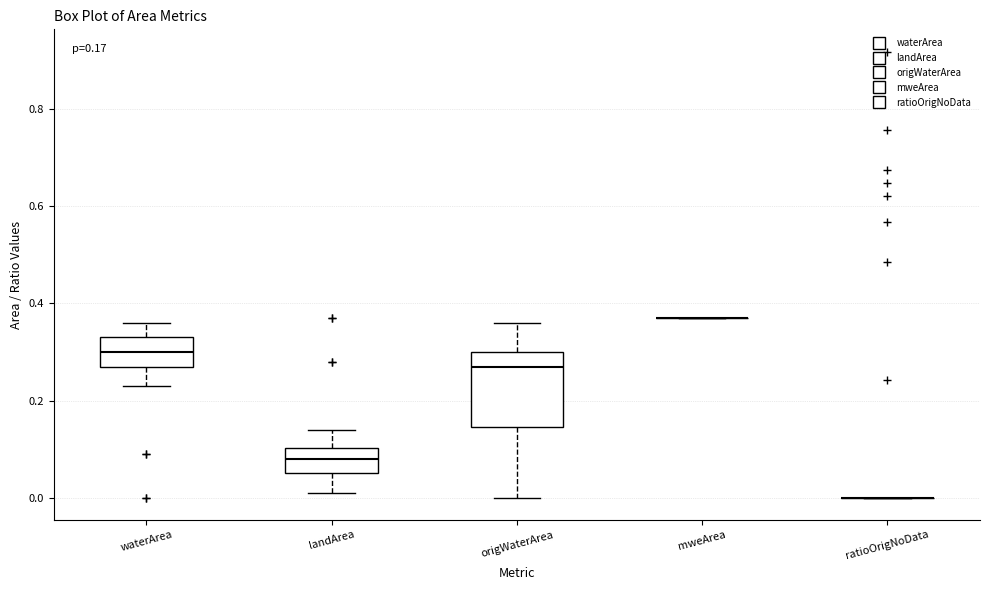

Comparing the boxes themselves (not the whiskers), which one is the tallest?

origWaterArea